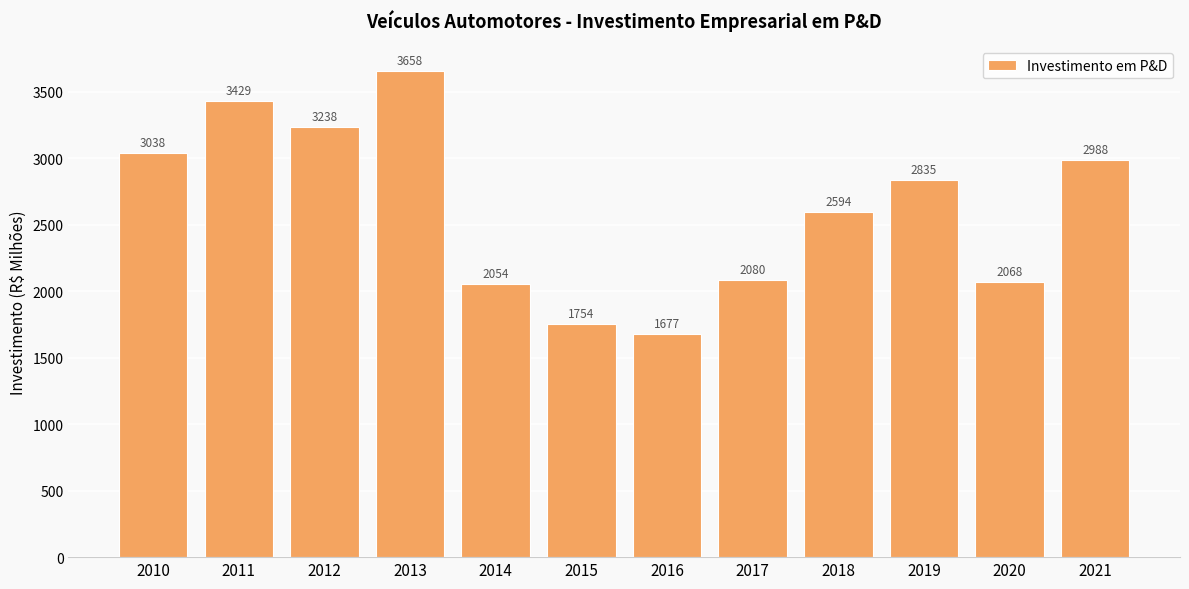

At which label is the value closest to 2667?

2018